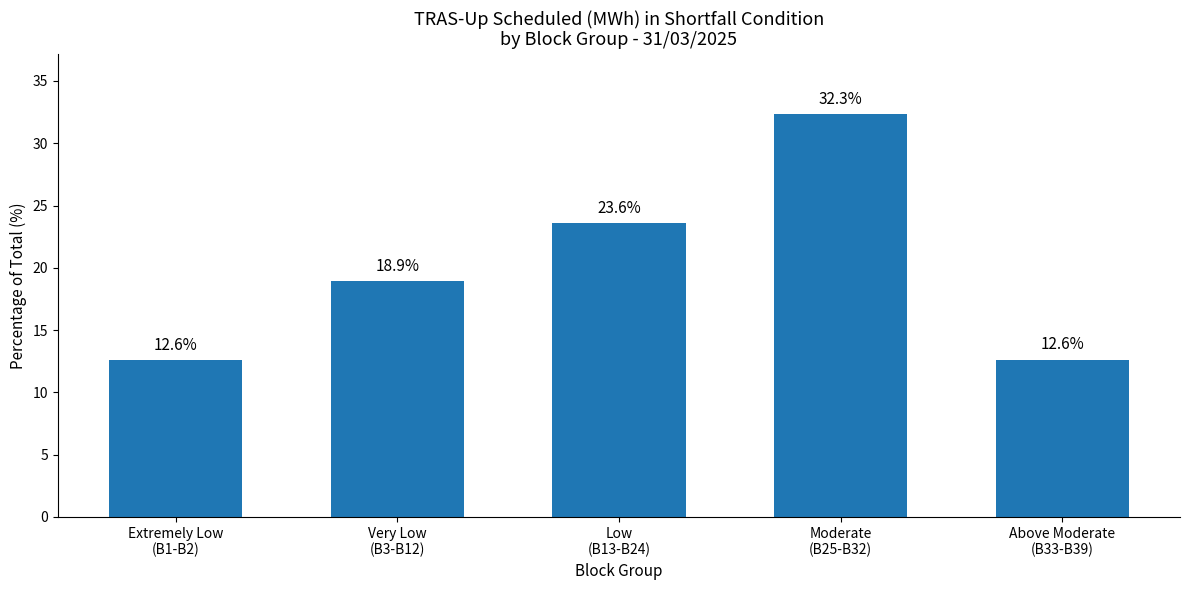

What is the smallest value displayed?

12.6